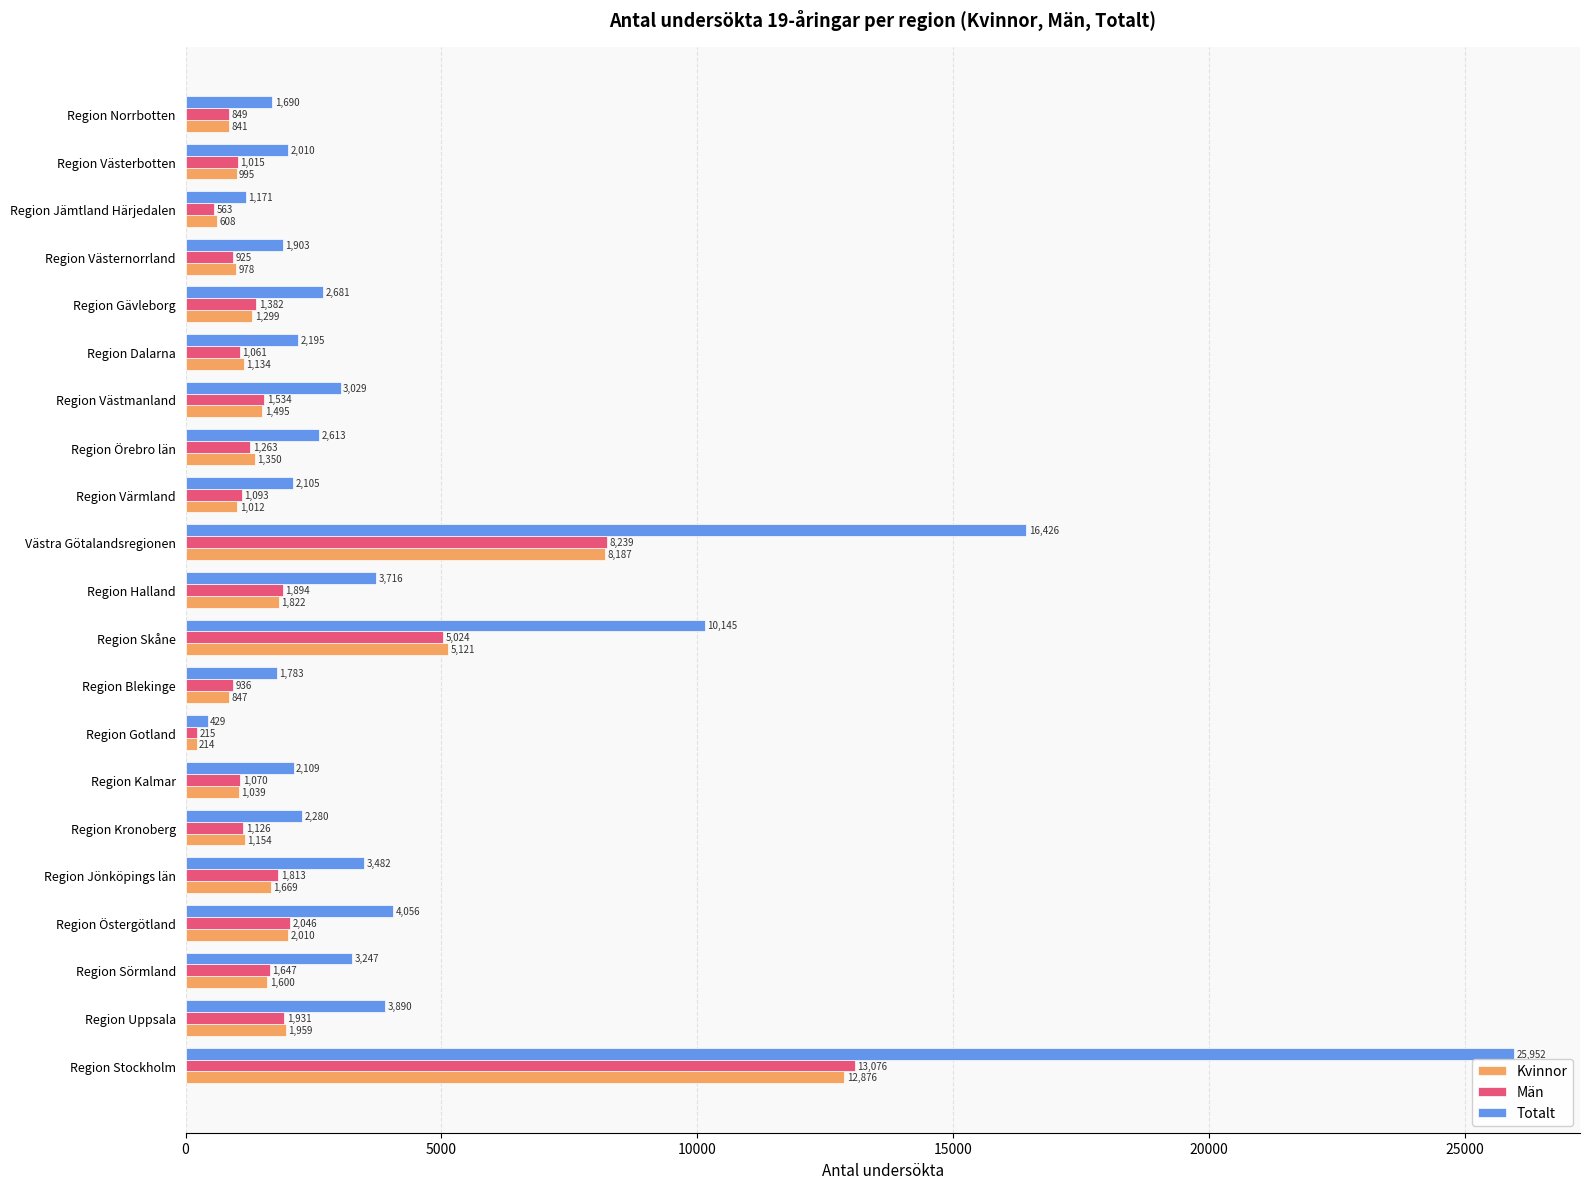

What are all the series names shown in the legend?

Kvinnor, Män, Totalt